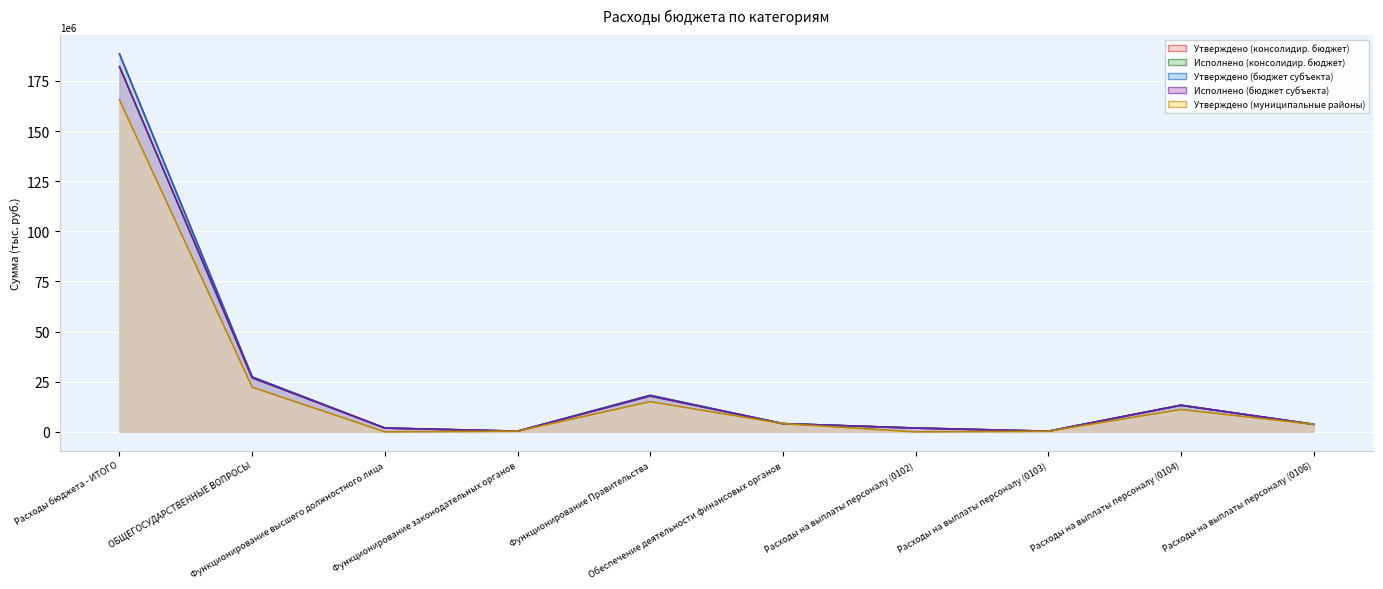

Is it true that Утверждено (бюджет субъекта) equals 998808.0 at Расходы на выплаты персоналу (0102)?

False